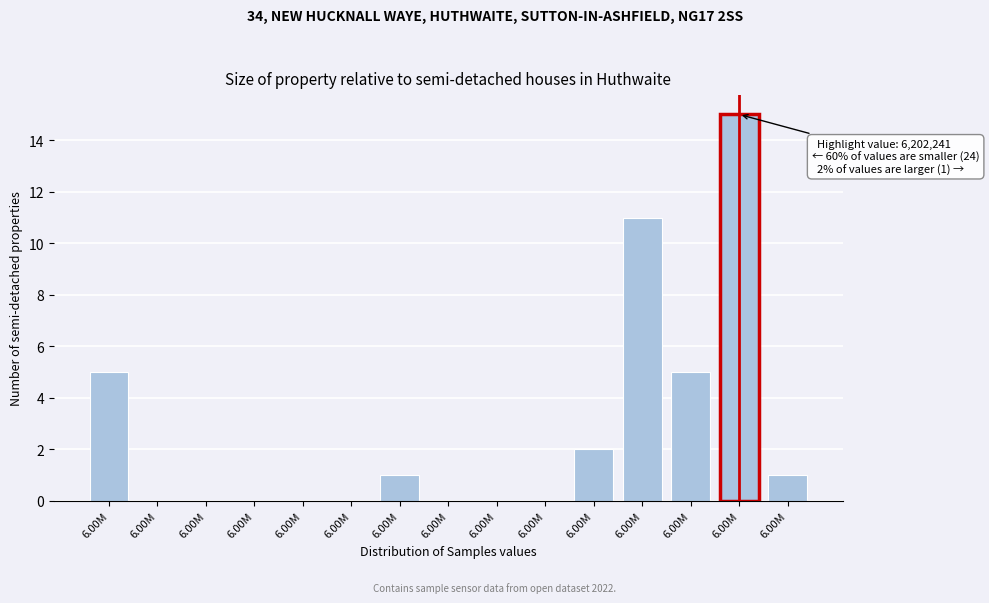

How many series are shown in this chart?

1